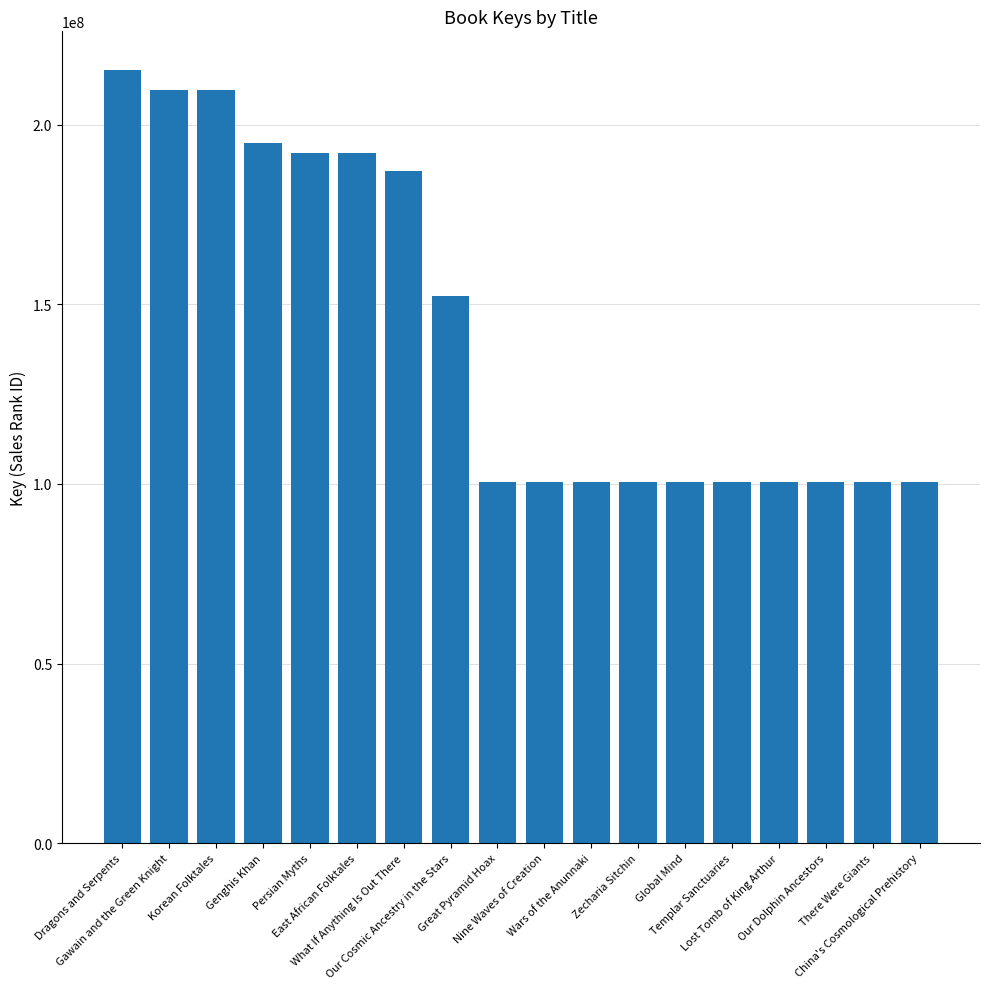

The chart shows a value of 192002558 at East African Folktales. True or false?

True